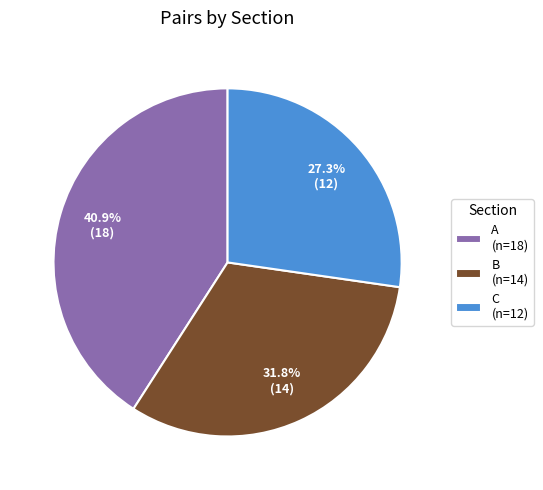

How many slices are in this pie chart?

3